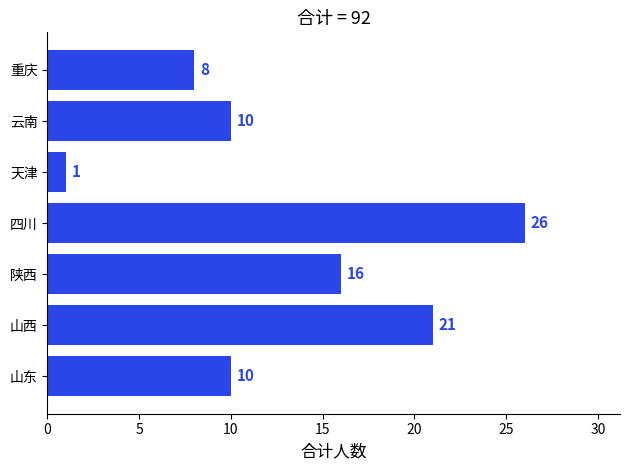

Read the value at 四川, to the nearest 5.

25